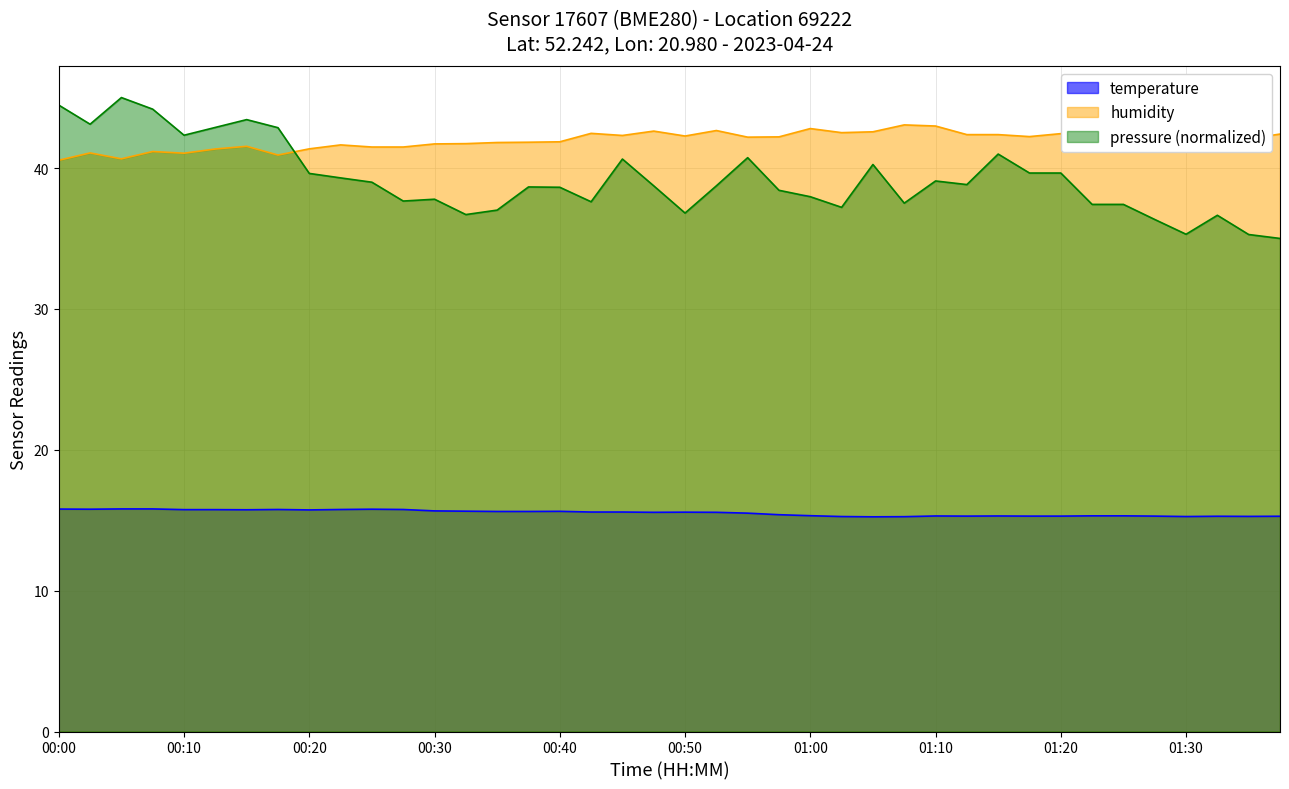

What is the value of the temperature point at the 9th from the left?

15.7